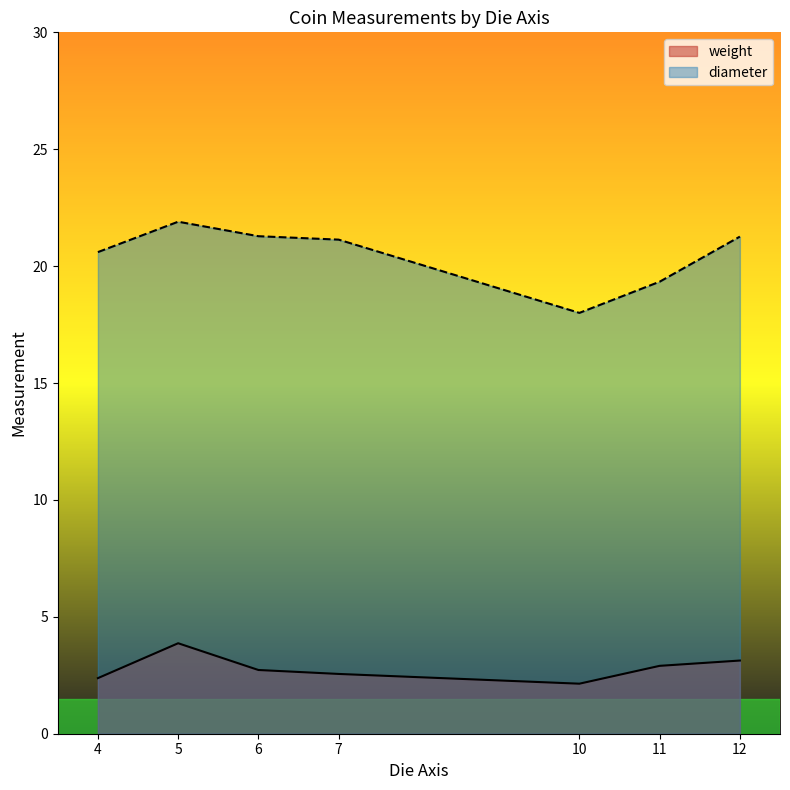

At how many categories does at least one series exceed 7?

7